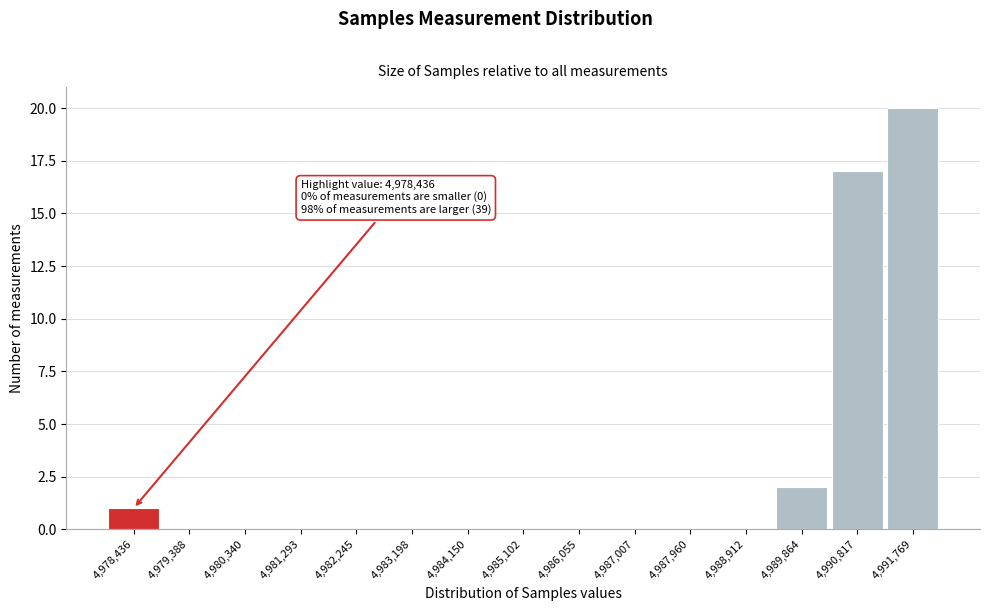

Reading right to left, extract all data points from this chart.

4,991,769=20	4,990,817=17	4,989,864=2	4,988,912=0	4,987,960=0	4,987,007=0	4,986,055=0	4,985,102=0	4,984,150=0	4,983,198=0	4,982,245=0	4,981,293=0	4,980,340=0	4,979,388=0	4,978,436=1